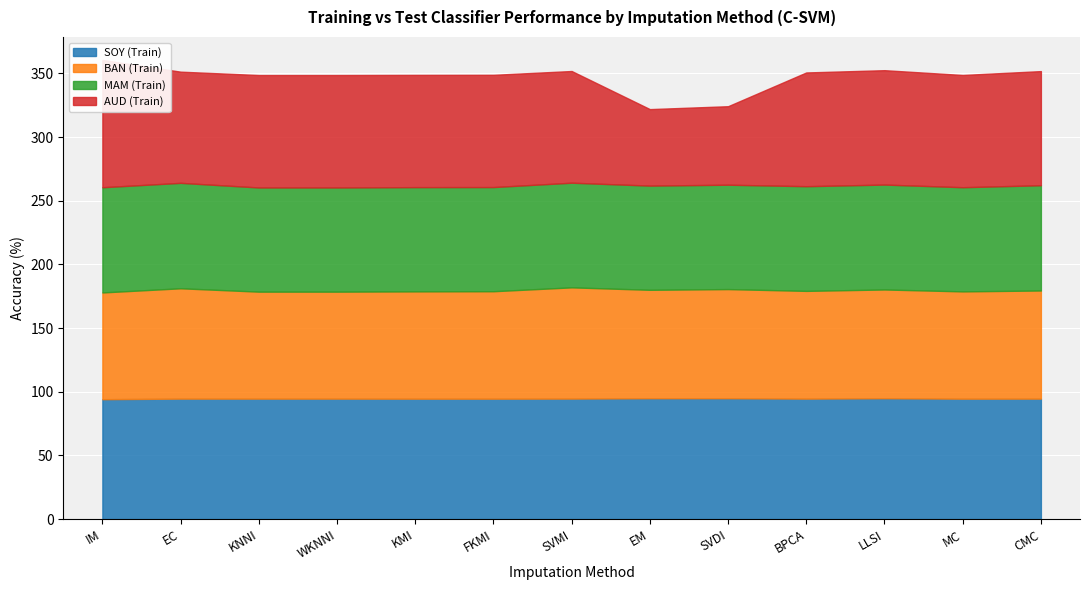

The value of MAM (Train) at MC is 35.4. True or false?

False